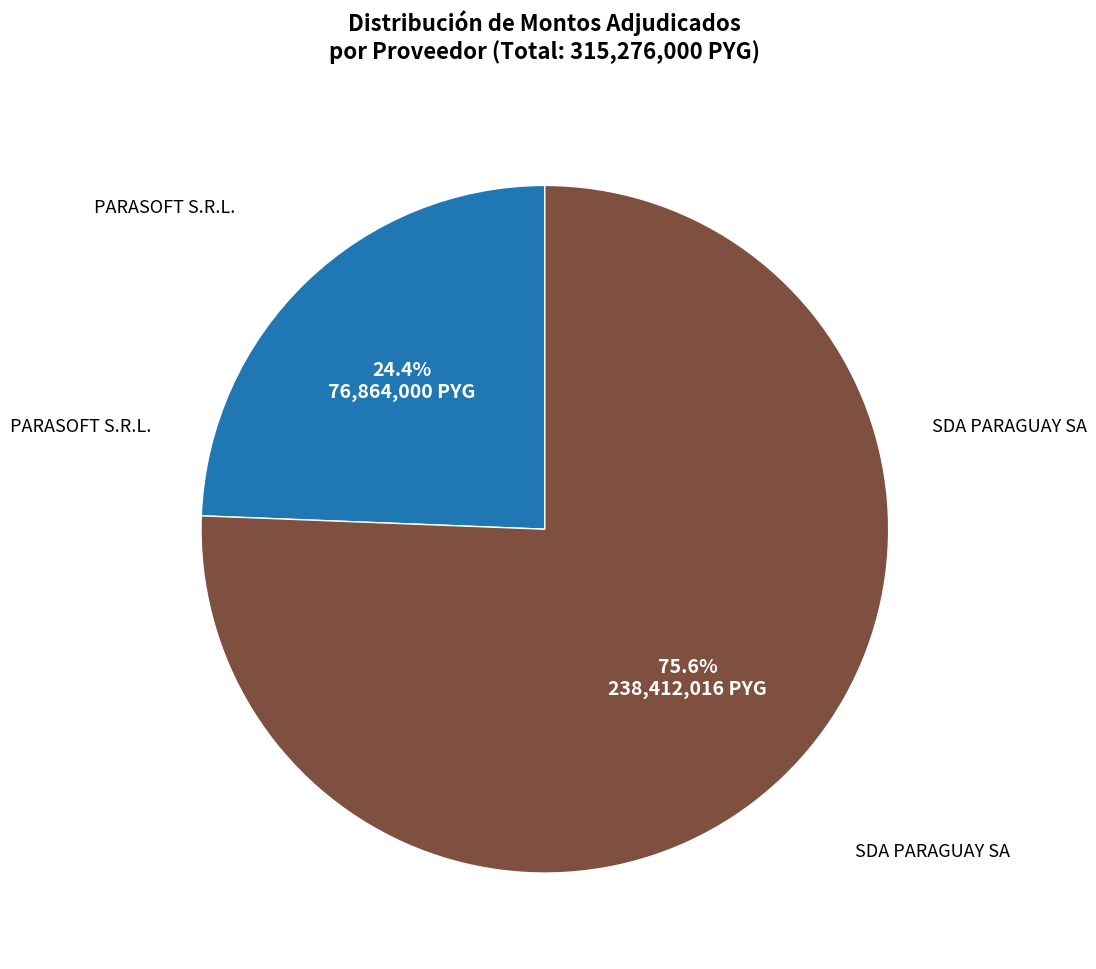

Is there any slice that represents more than half of the pie?

Yes